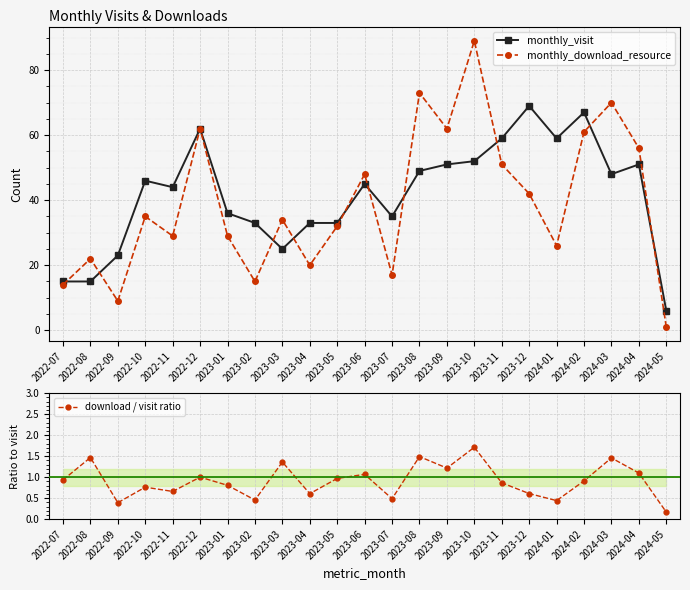

Is the value of monthly_visit at 2023-05 greater than the value of monthly_download_resource at 2024-01?

Yes